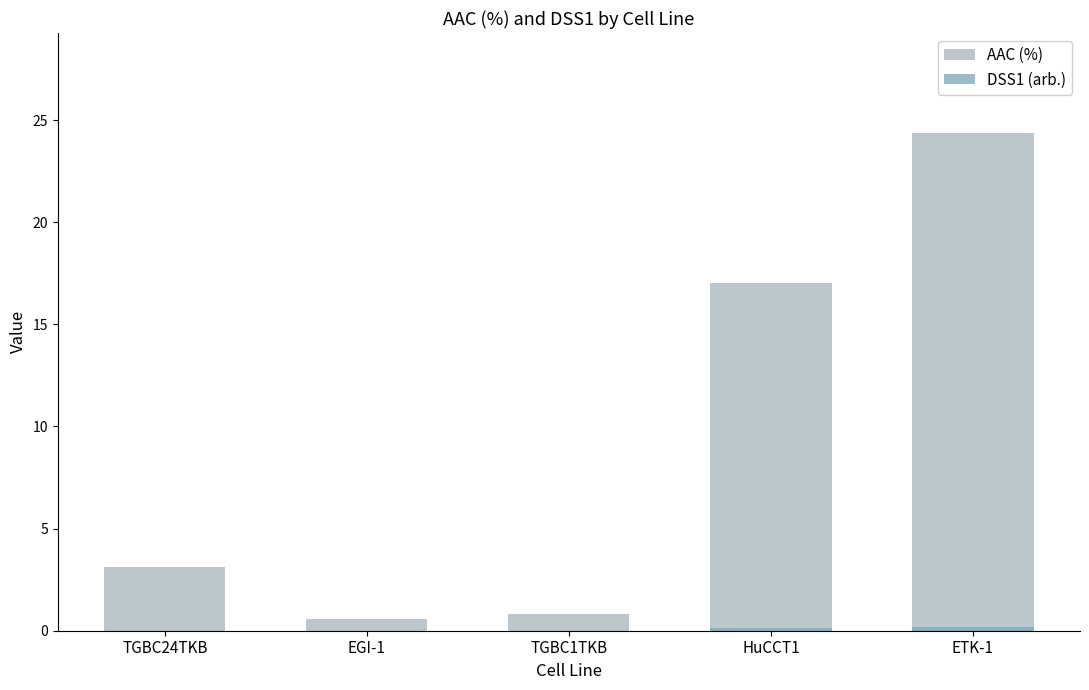

Between EGI-1 and ETK-1, which is larger?

ETK-1